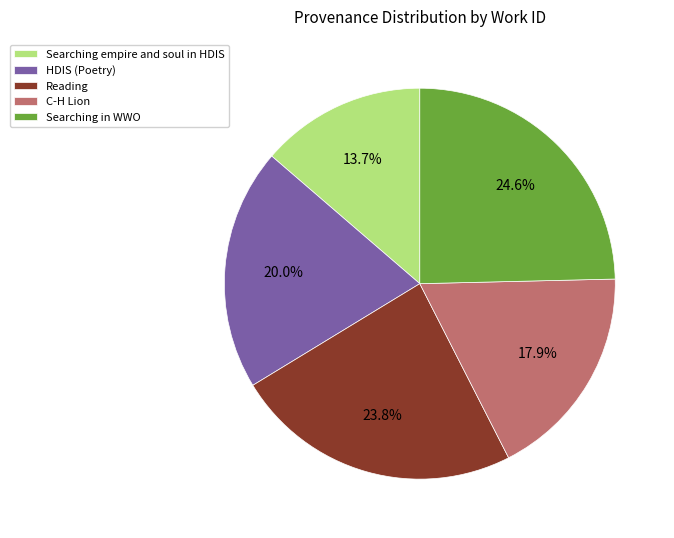

Is the sum of Searching empire and soul in HDIS and Searching in WWO greater than half?

No